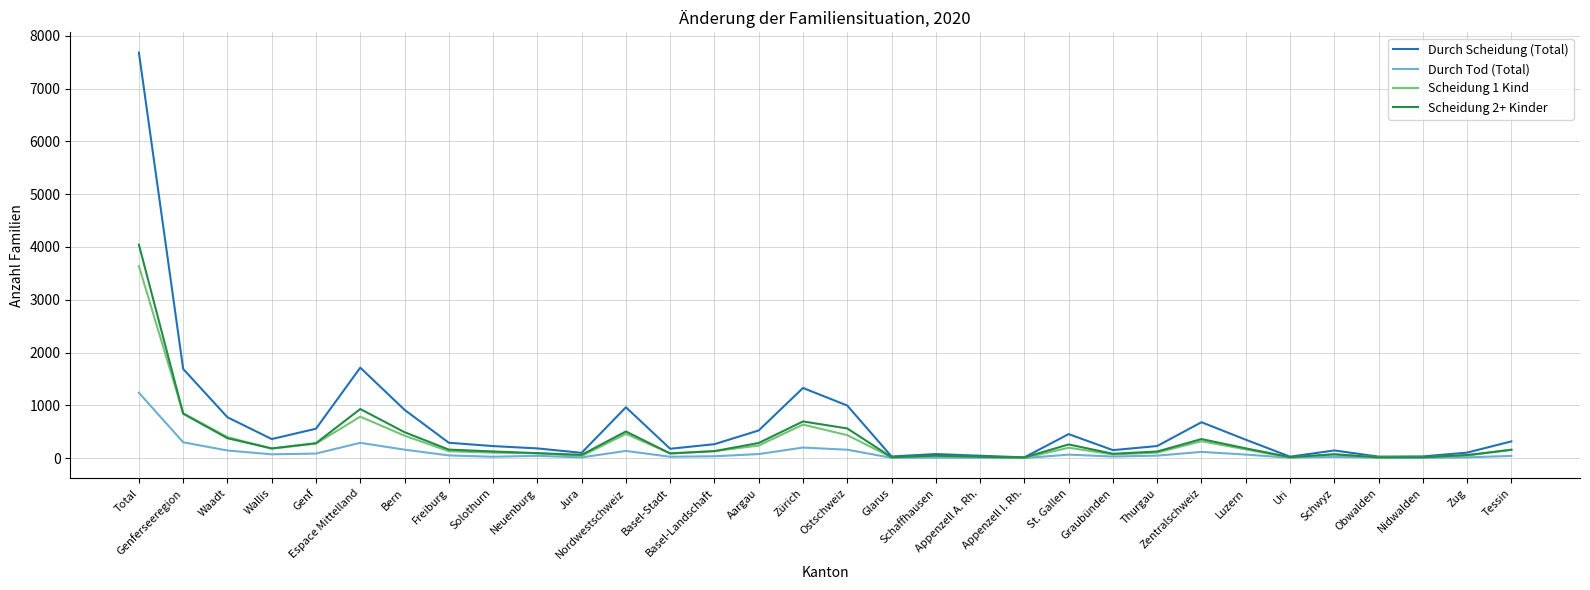

What is the greatest value displayed?

7682